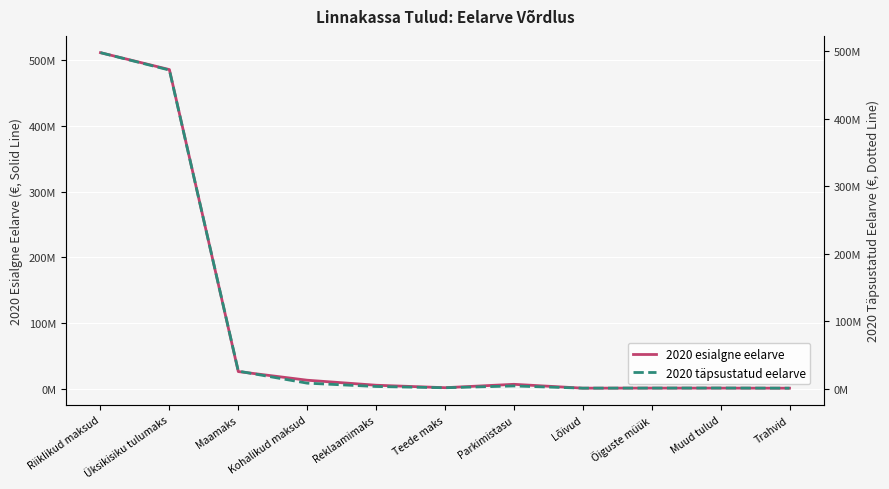

Rank the series at Õiguste müük from highest to lowest value.

2020 esialgne eelarve, 2020 täpsustatud eelarve